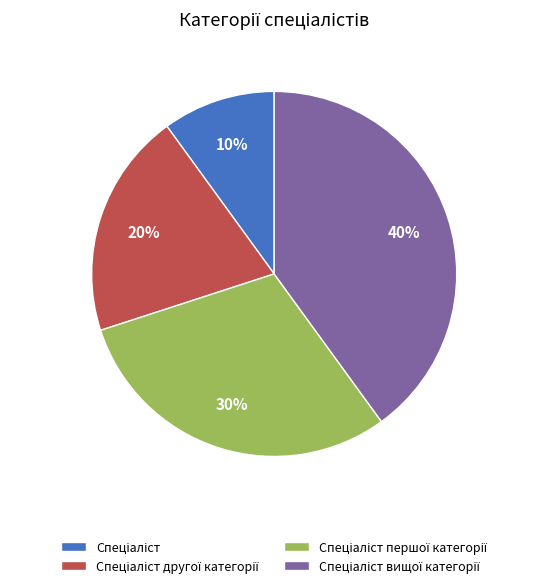

To the nearest percent, what is the difference between the largest and smallest slice percentages?

30%